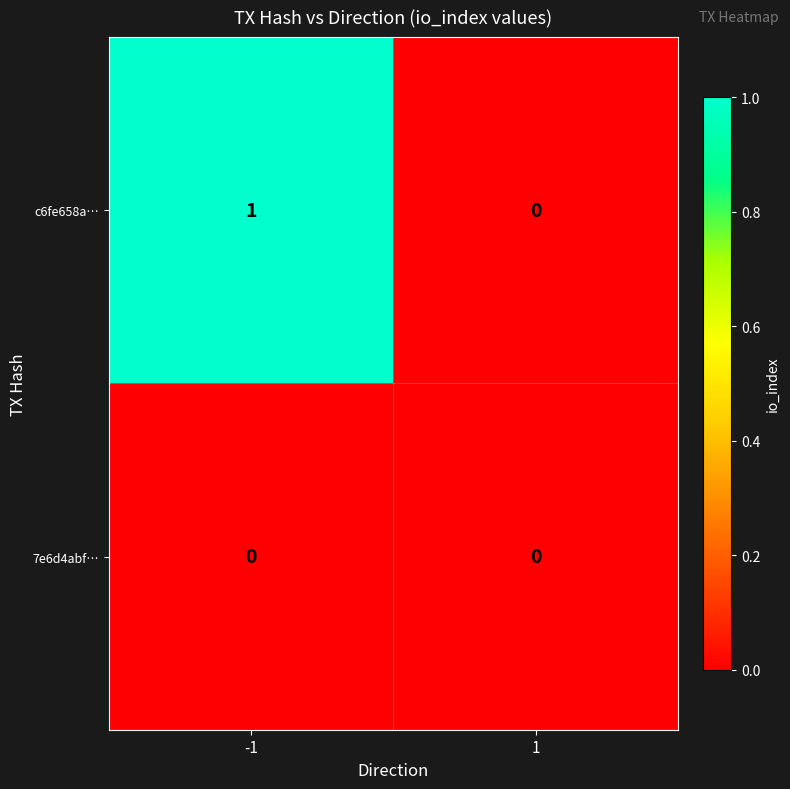

List the series in order of their peak value, lowest first.

7e6d4abf…, c6fe658a…